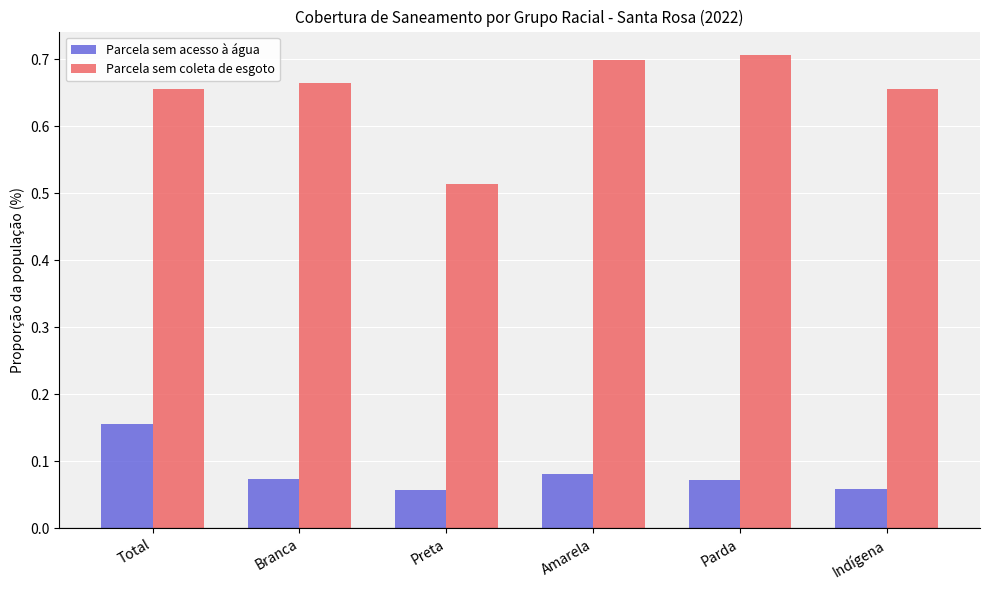

Which series has the largest total across all categories?

Parcela sem coleta de esgoto